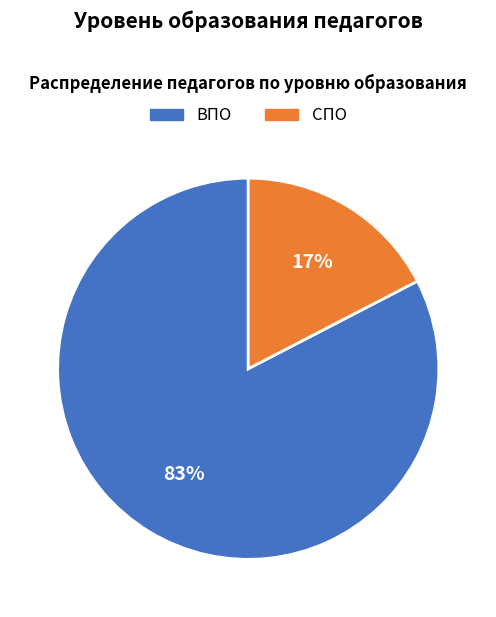

Does СПО represent more than half of the total?

No